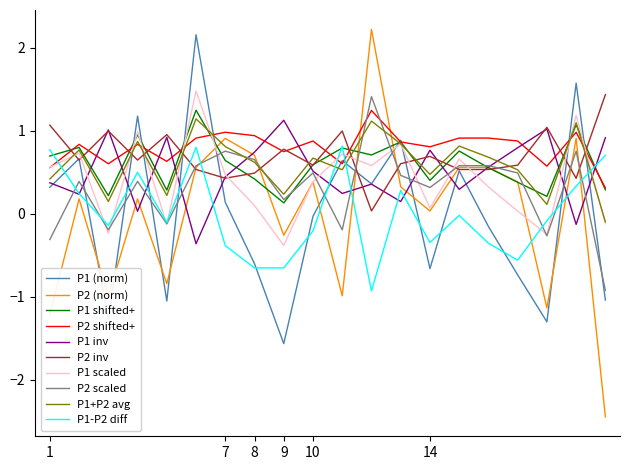

What is the maximum value for P1 shifted+?

1.2